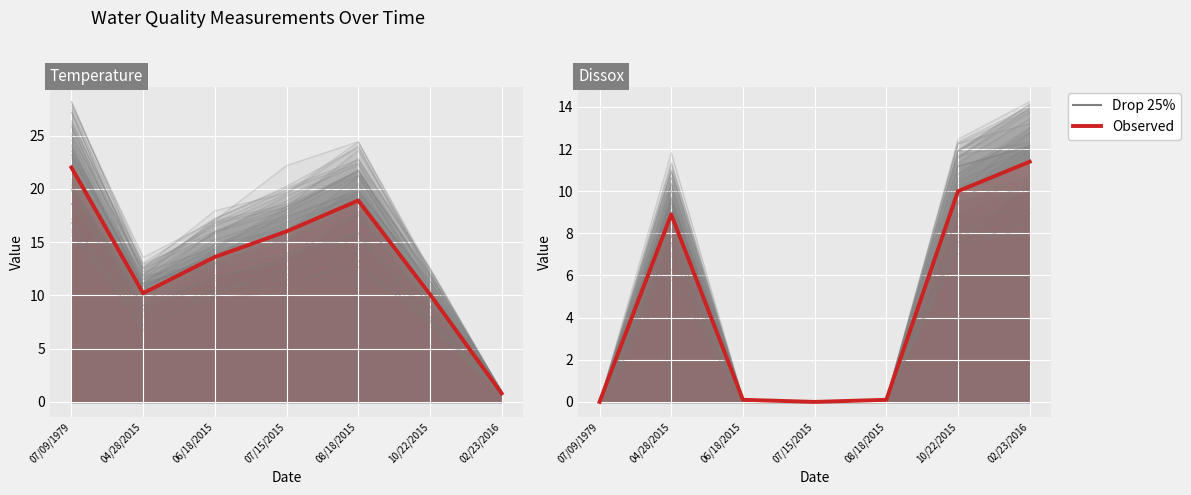

What is the total value across all series at 08/18/2015?

0.2